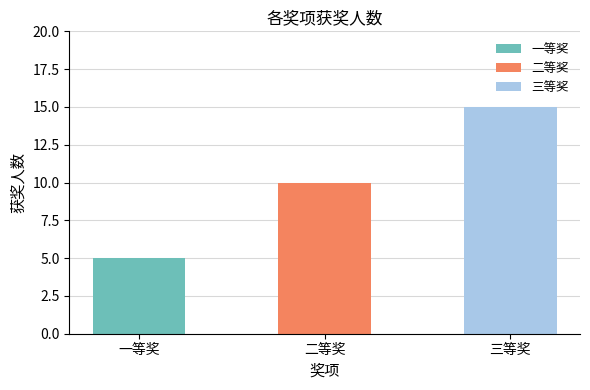

What is the change in value from 二等奖 to 三等奖?

+5